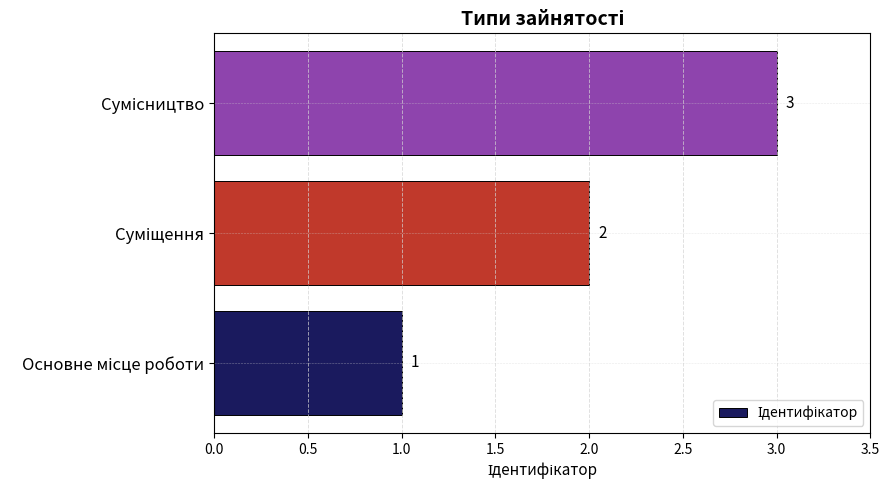

What is the maximum value shown in the chart?

3